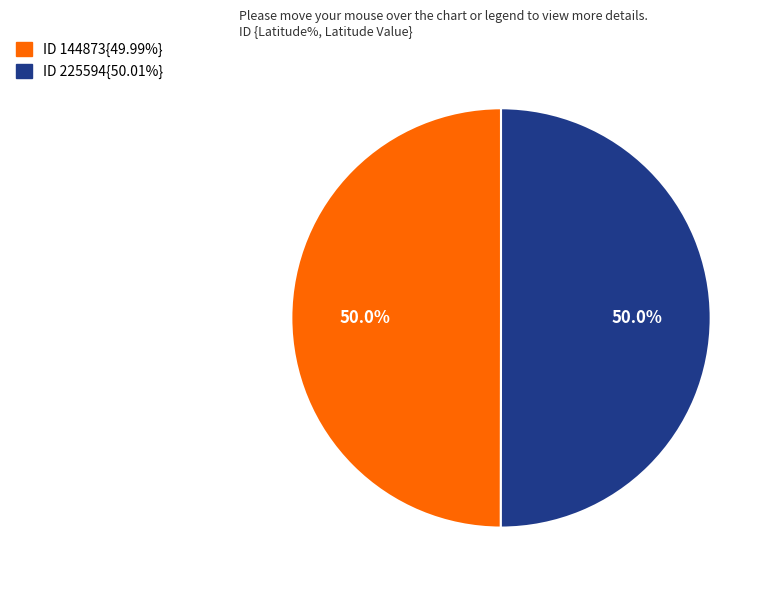

How many segments does this pie chart have?

2